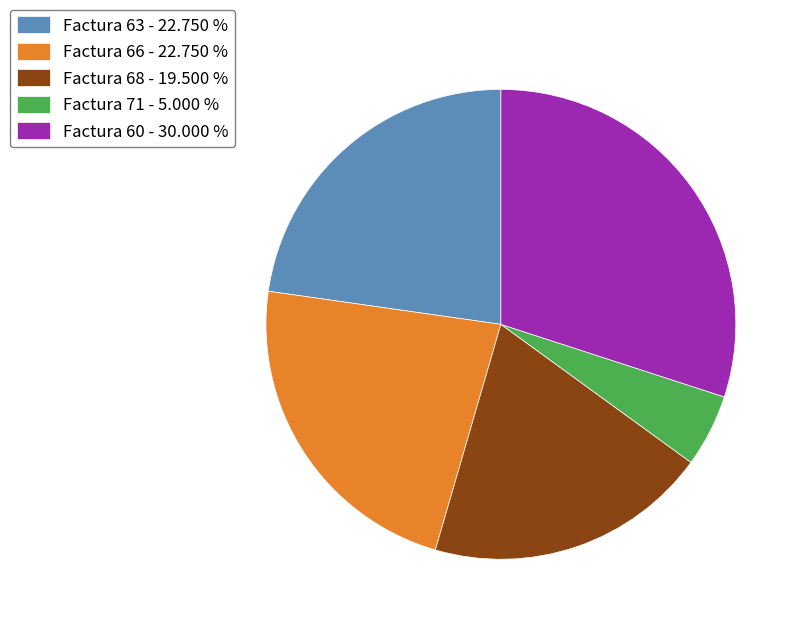

Which slice is the largest?

Factura 60